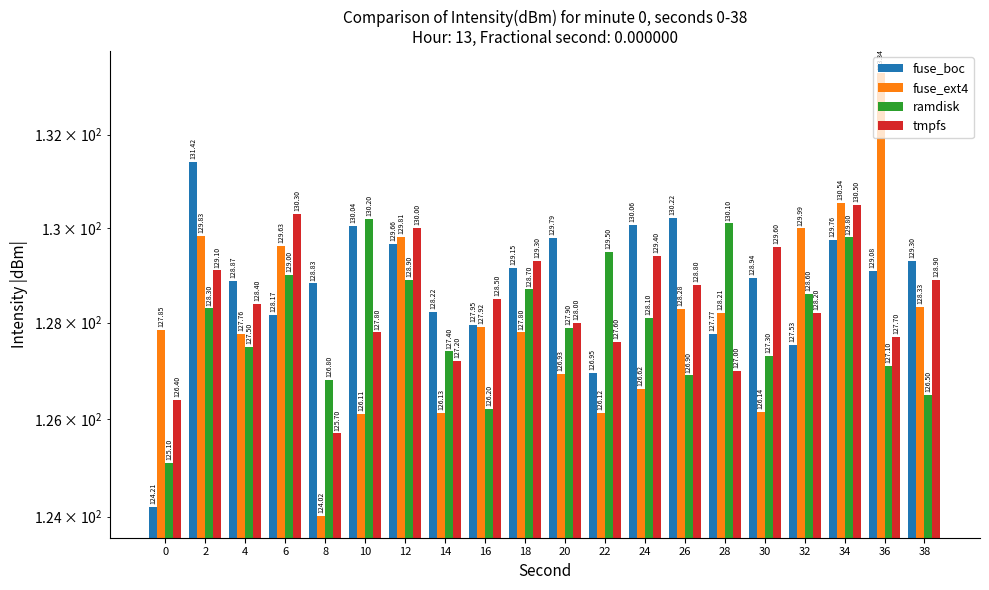

What is the highest value of the ramdisk series?

130.2